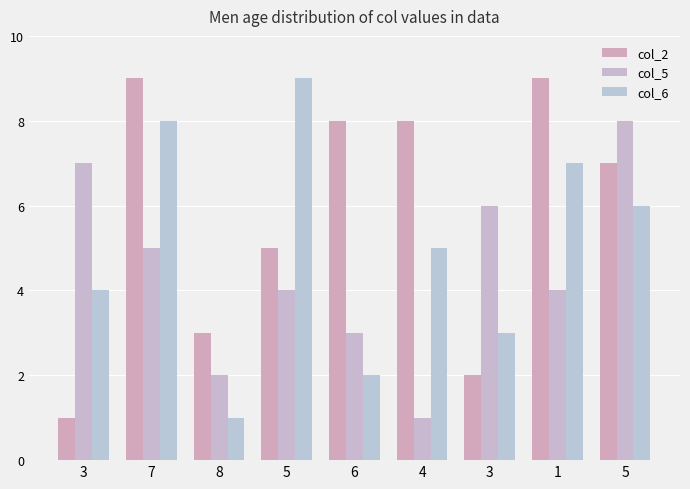

Which category has the highest value in the col_6 series?

5